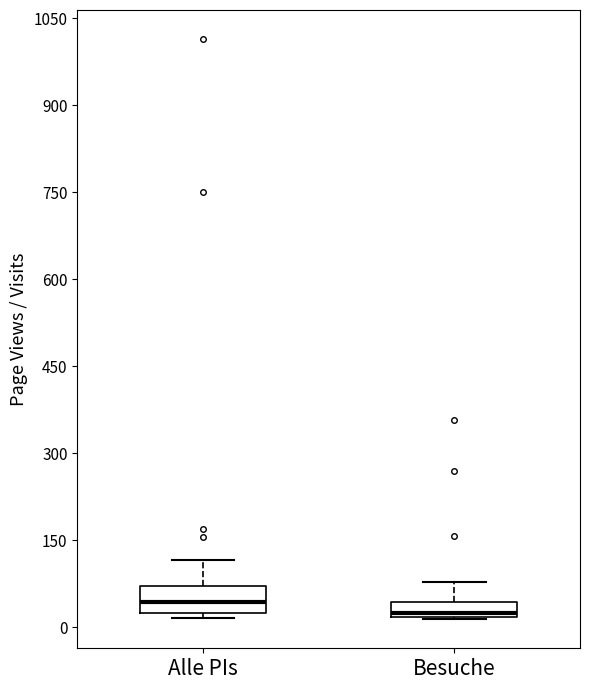

Comparing the boxes themselves (not the whiskers), which one is the tallest?

Alle PIs